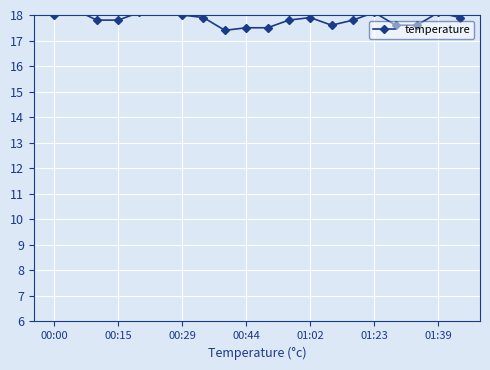

What is the smallest value displayed?

17.4